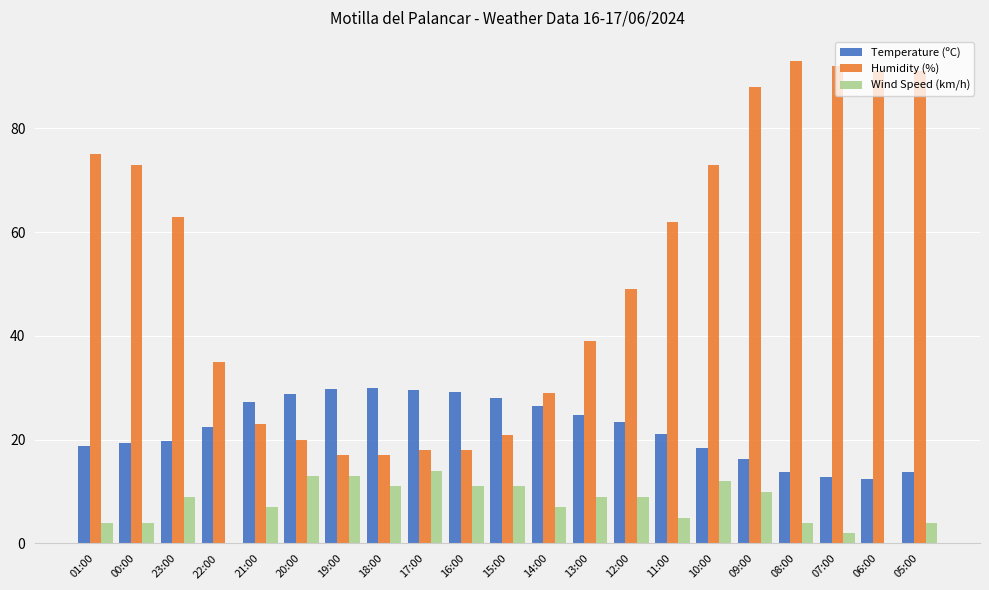

Between 12:00 and 09:00, which series saw the biggest shift?

Humidity (%)